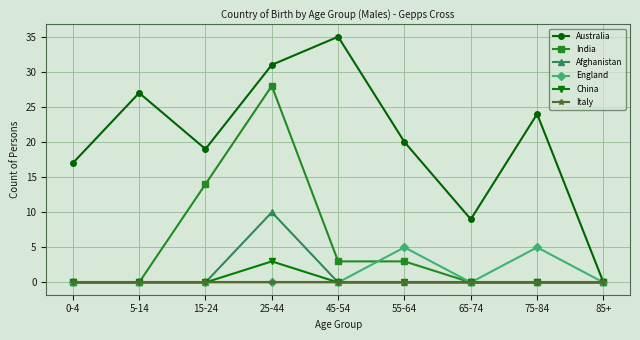

What is the label of the 5th point from the left?

45-54